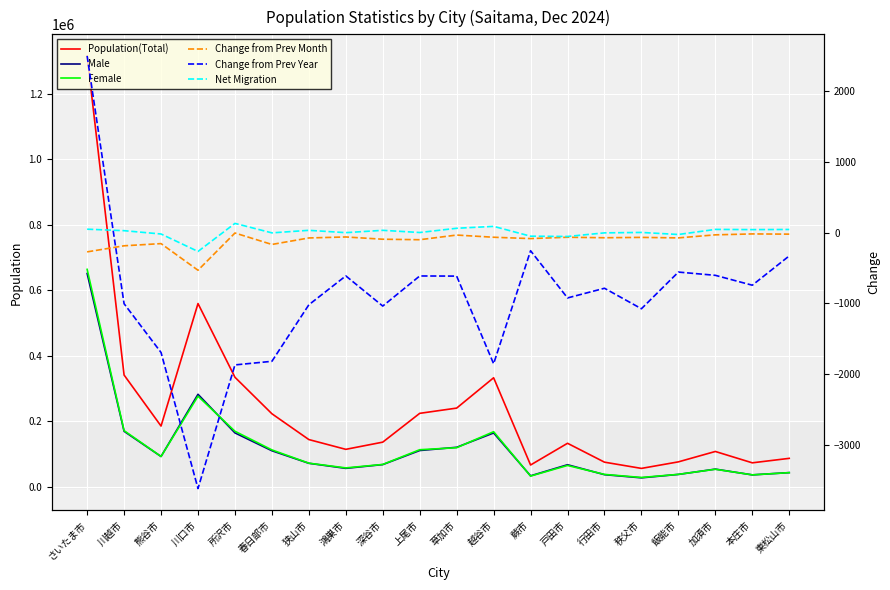

What is the difference between the highest and lowest values at 本庄市?

74285